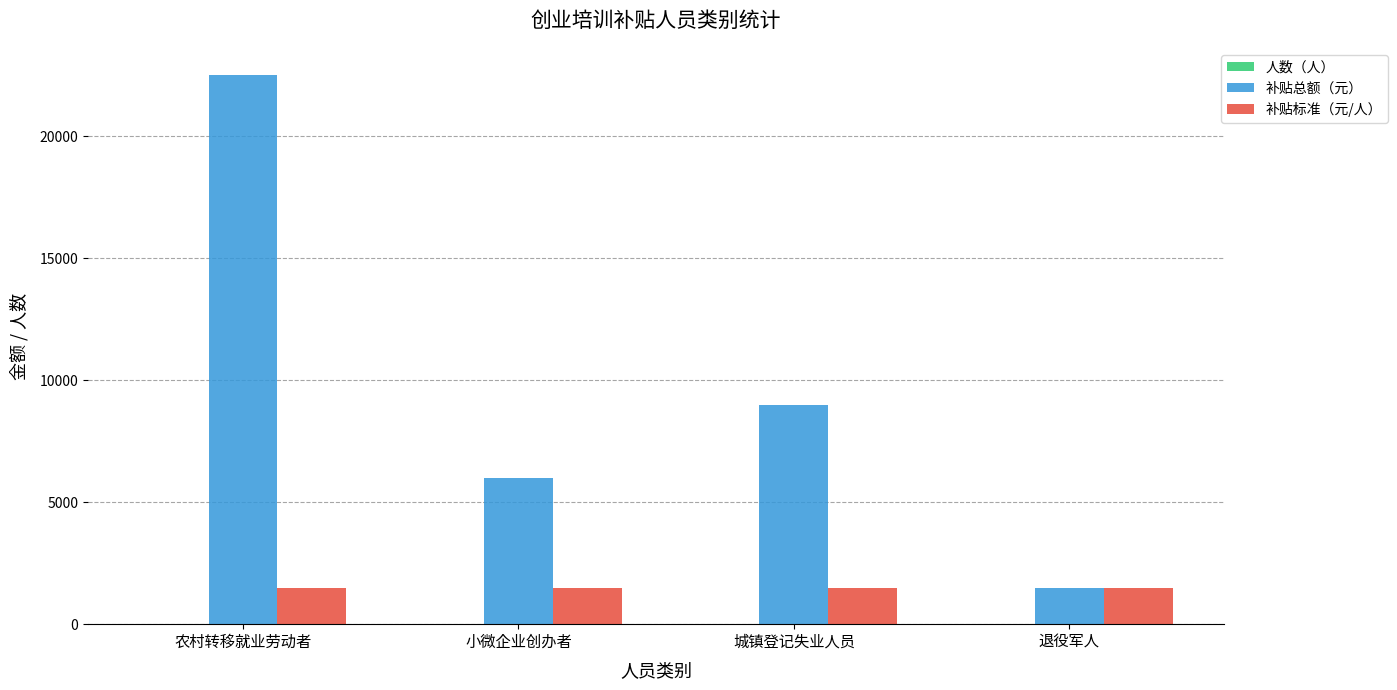

At which category is the sum across all series the highest?

农村转移就业劳动者